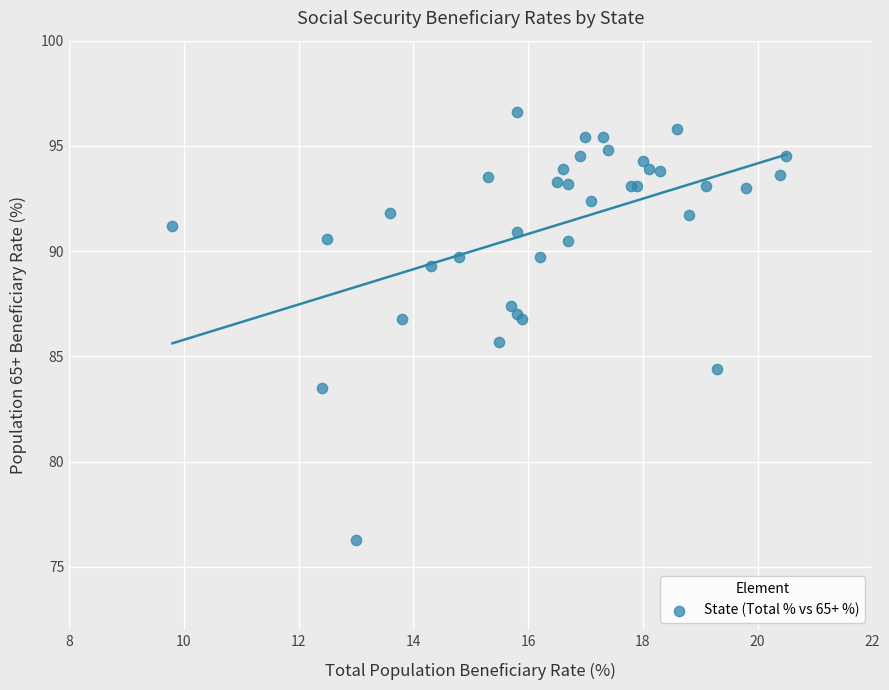

What Y value in the scatter plot is closest to 86?

85.7